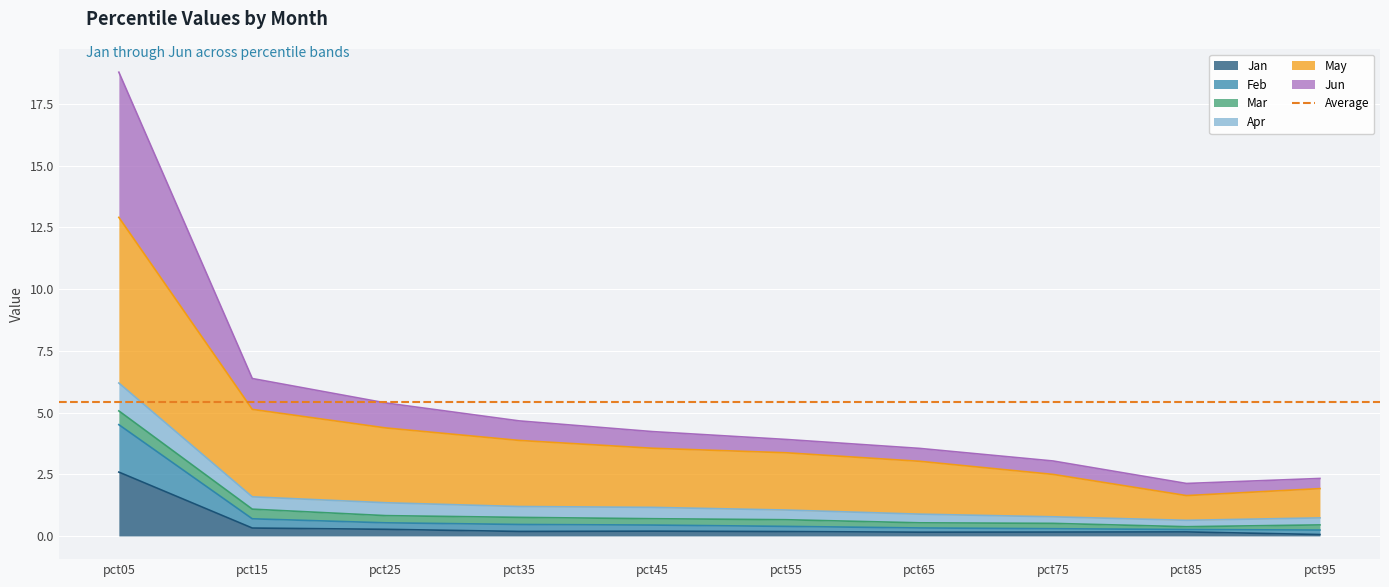

List the labels in order of Feb value, largest first.

pct05, pct15, pct25, pct35, pct45, pct55, pct65, pct75, pct95, pct85